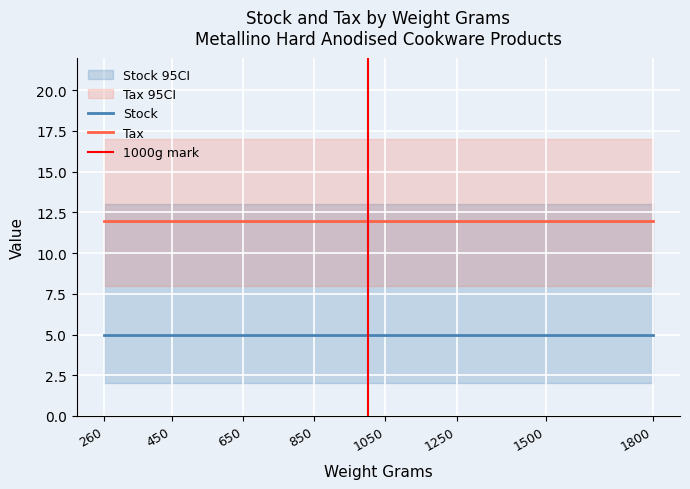

Read the Tax value at 750.

12